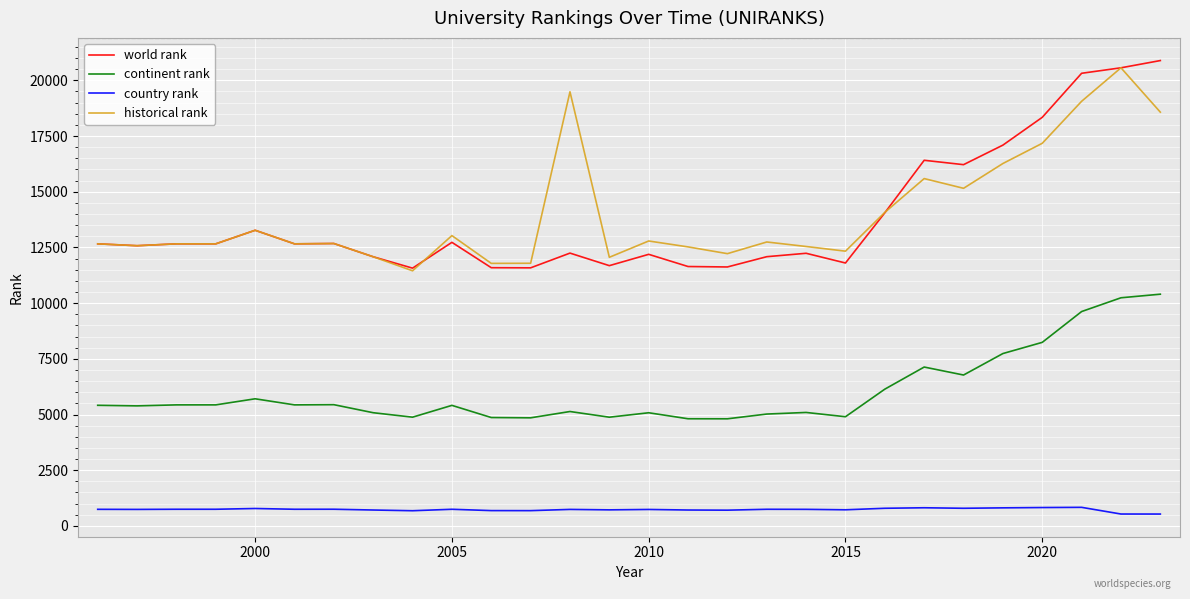

True or false: country rank and continent rank intersect in this chart.

False